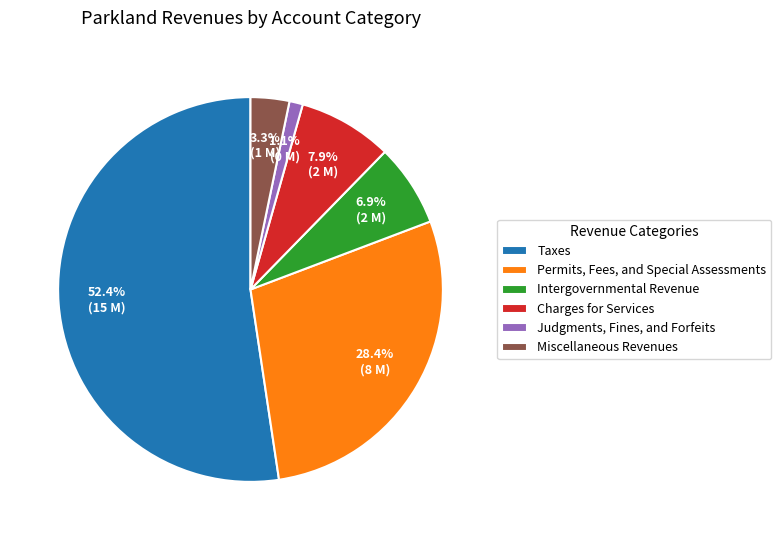

Which slice is the smallest?

Judgments, Fines, and Forfeits